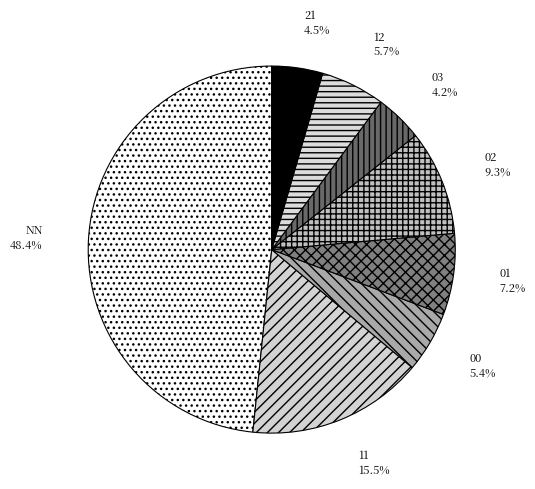

To the nearest percent, what portion does 01 represent?

7%